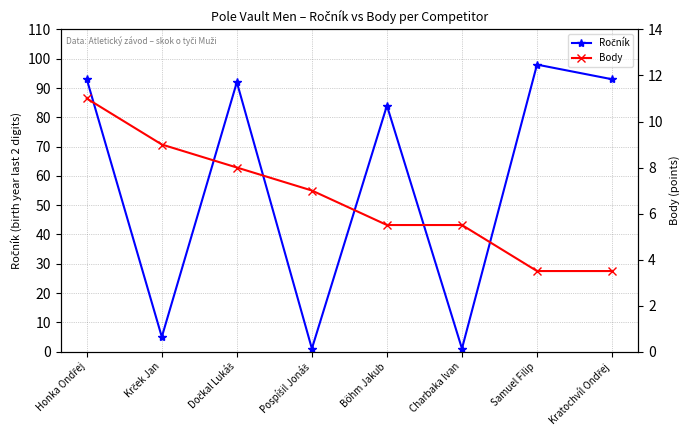

Which has a higher value, Samuel Filip or Krček Jan?

Samuel Filip